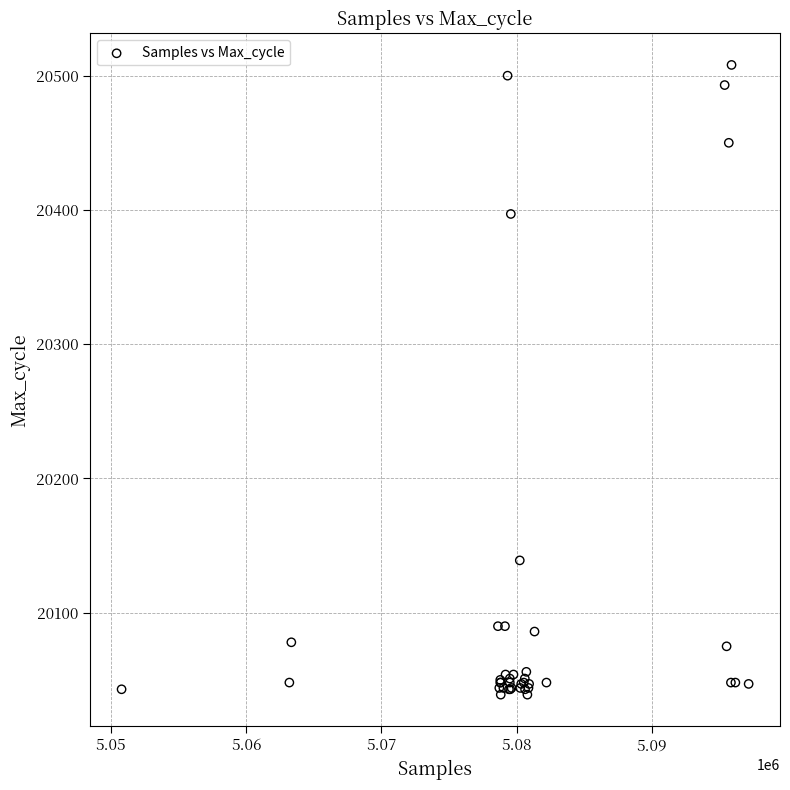

What Y value in the scatter plot is closest to 20273?

20397